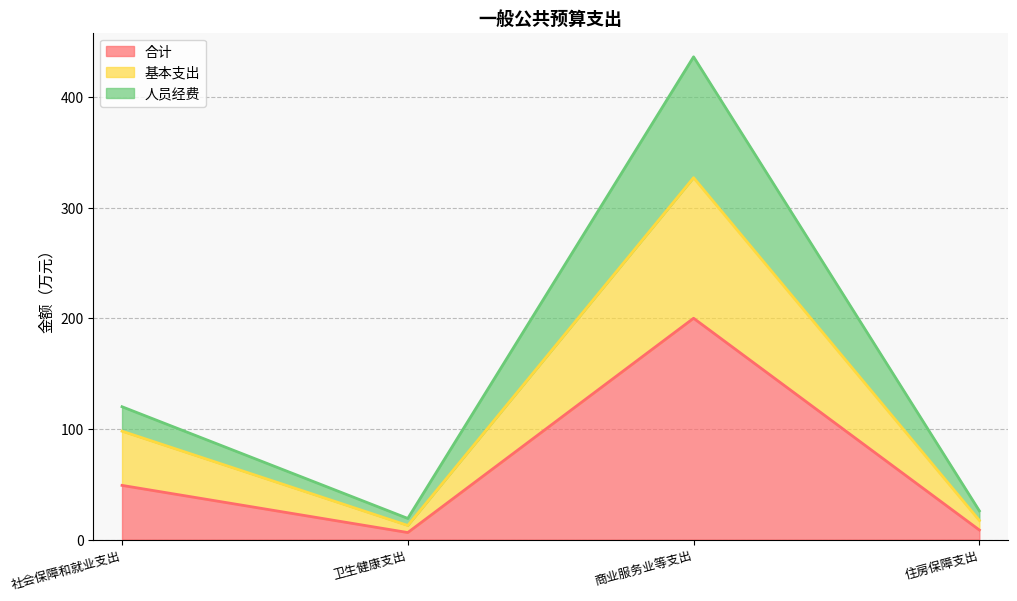

What is the difference between the maximum and minimum values in the 人员经费 series?

417.2